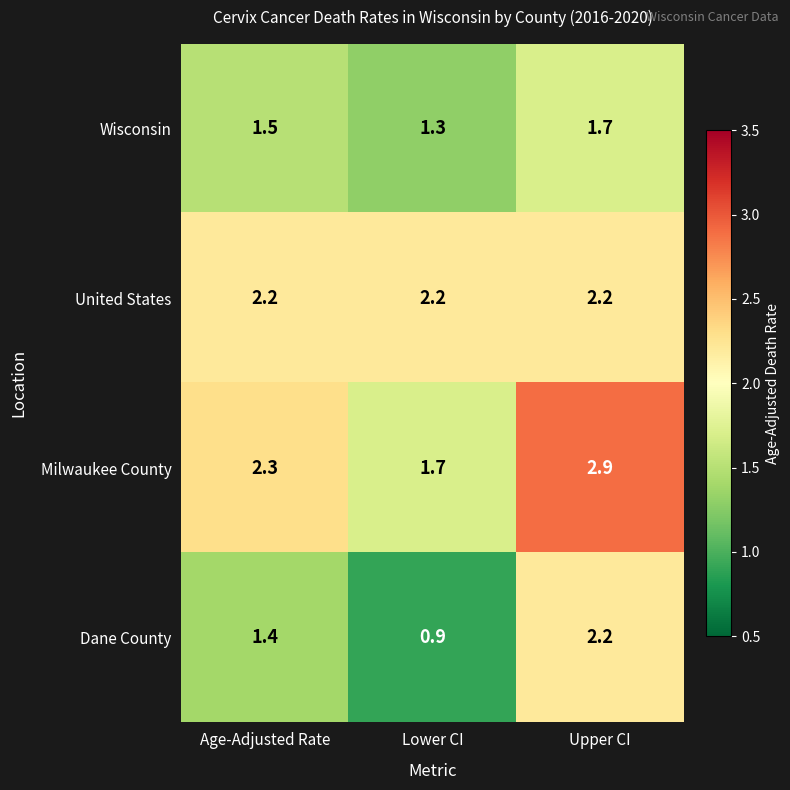

What is the total value across all series at Age-Adjusted Rate?

7.4